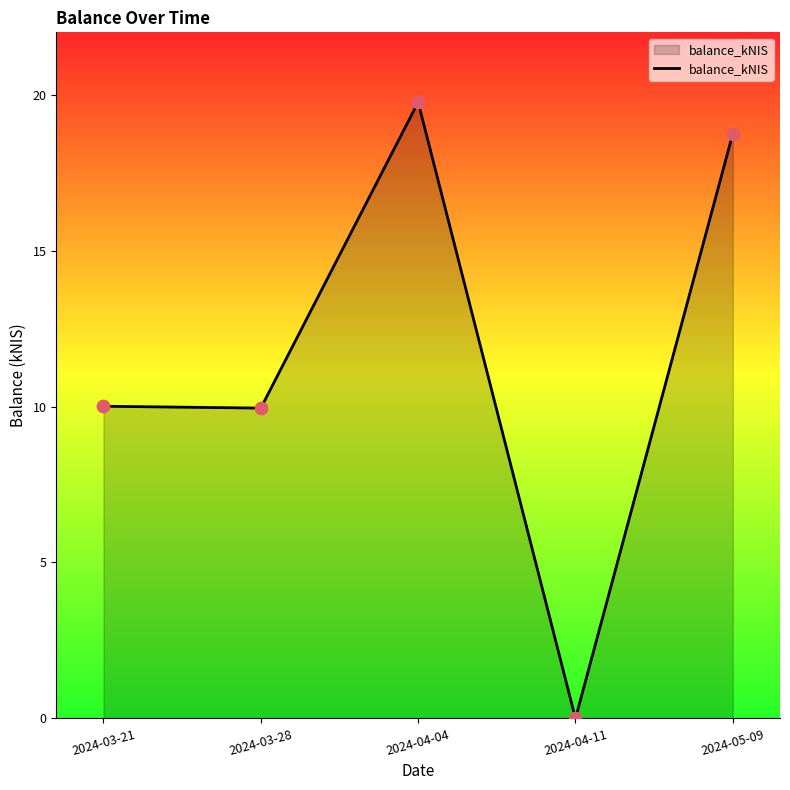

What is the change in value from 2024-03-21 to 2024-03-28?

-0.1